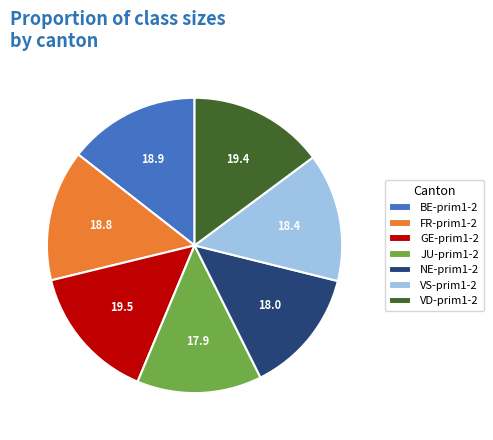

The VD-prim1-2 slice represents 28% of the pie. True or false?

False